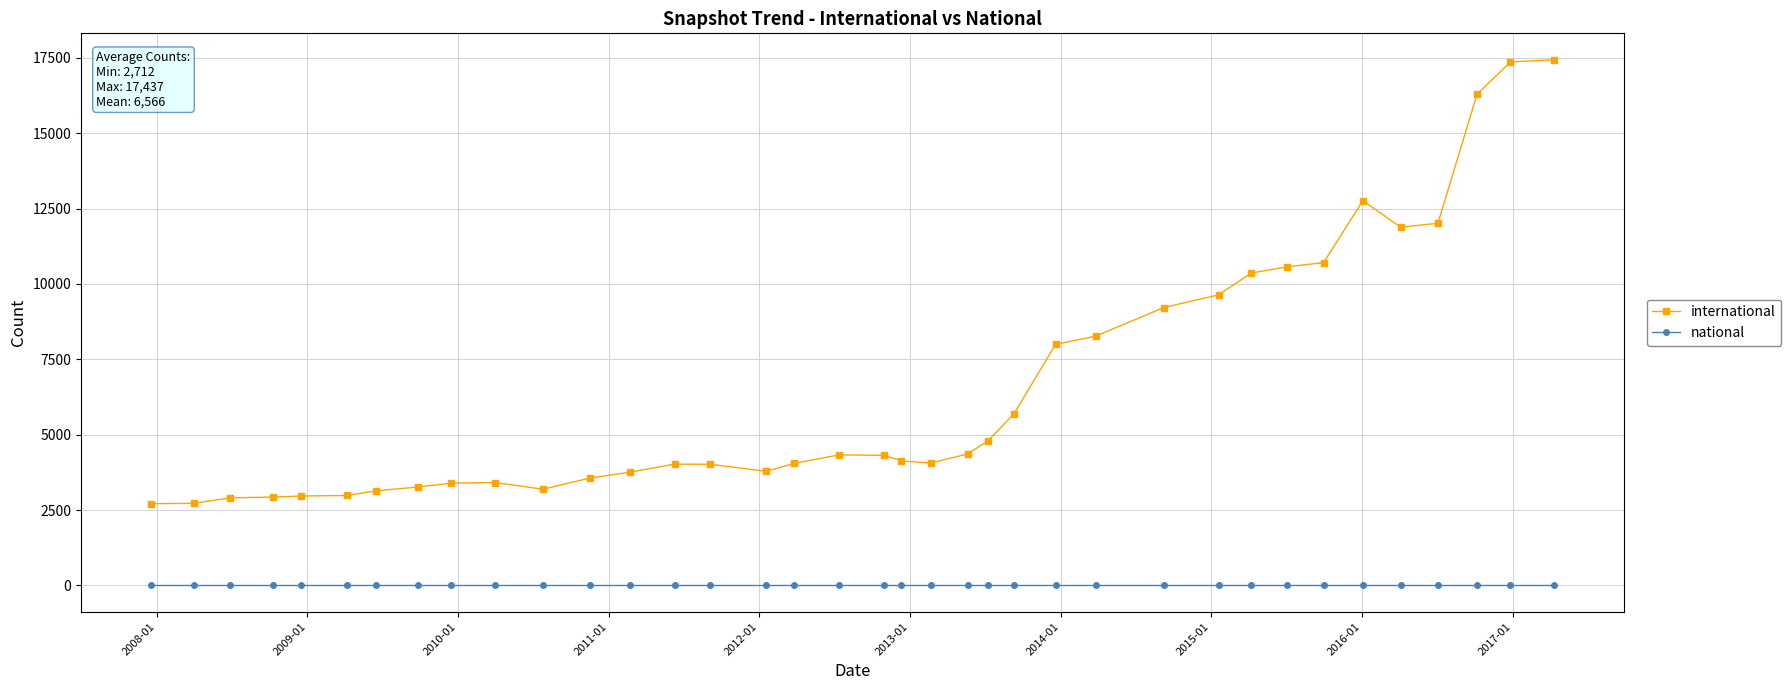

True or false: international and national cross at least once.

False